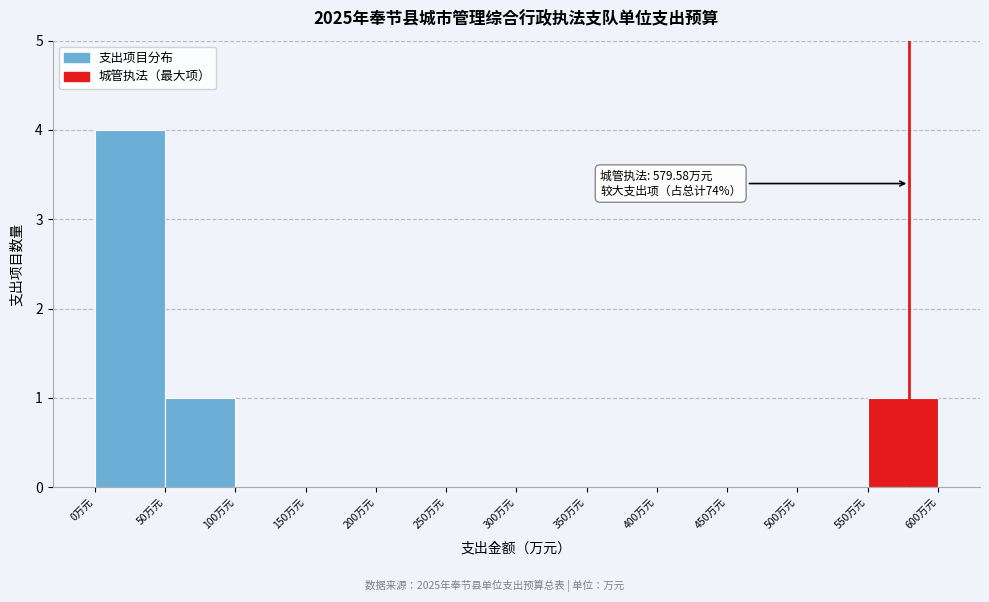

Over which range of the x-axis is the bar tallest?

0 to 50